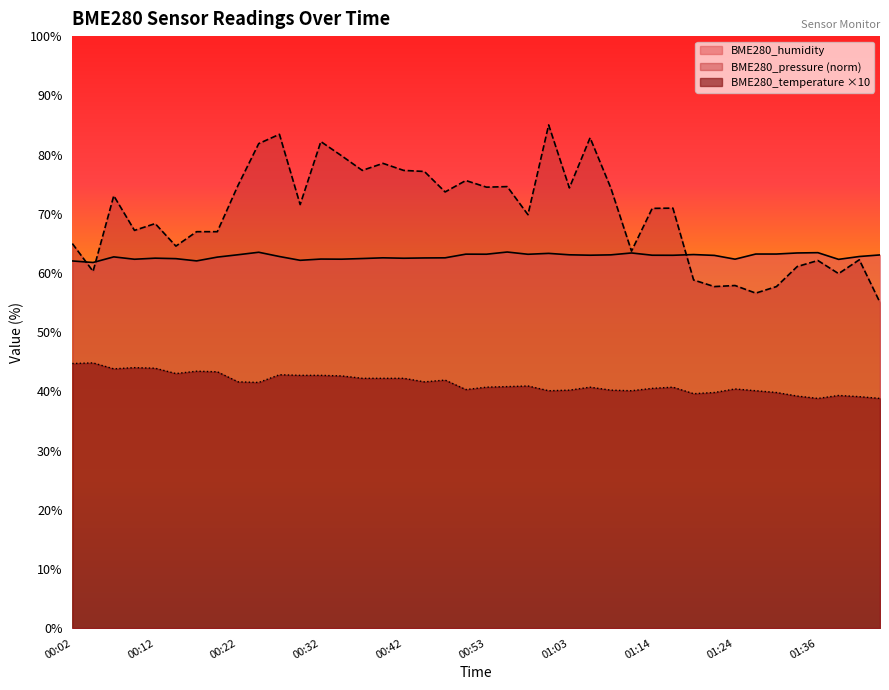

Between 01:36 and 01:11, which is larger?

01:11